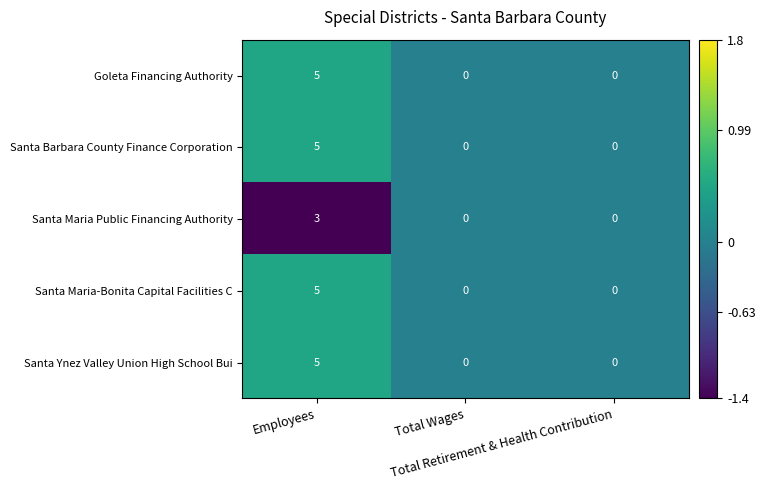

What is the difference between the maximum and second lowest values in the Santa Barbara County Finance Corporation series?

5